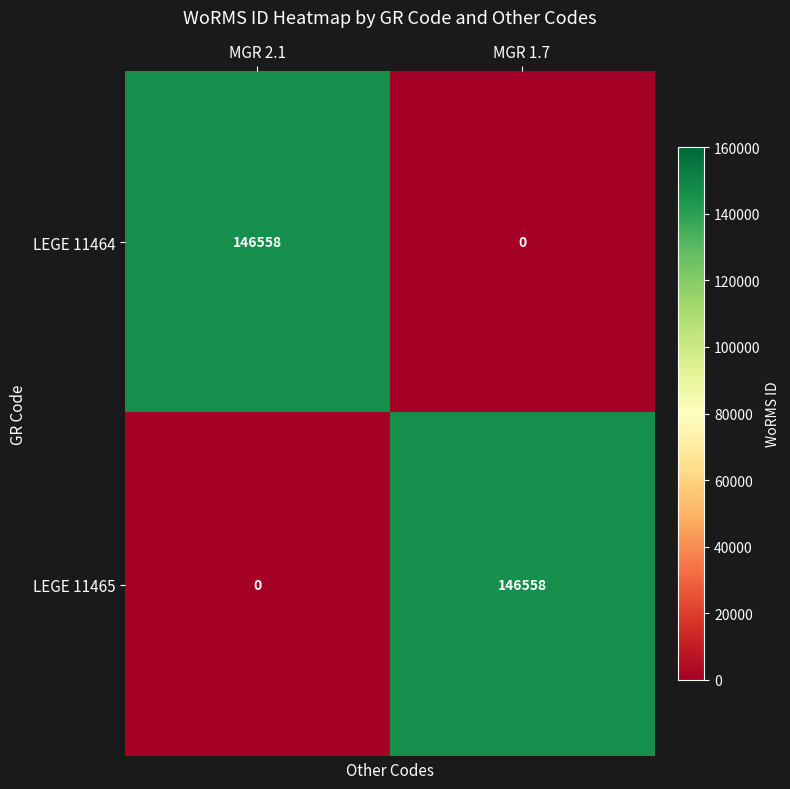

How many data points in LEGE 11464 are less than 146558?

1